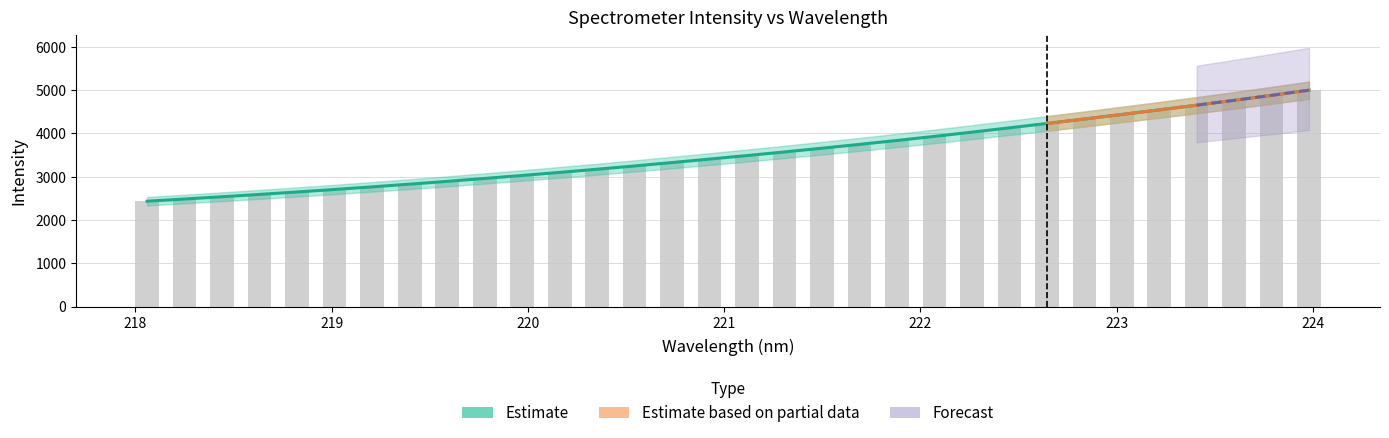

Count the number of categories in the chart.

32